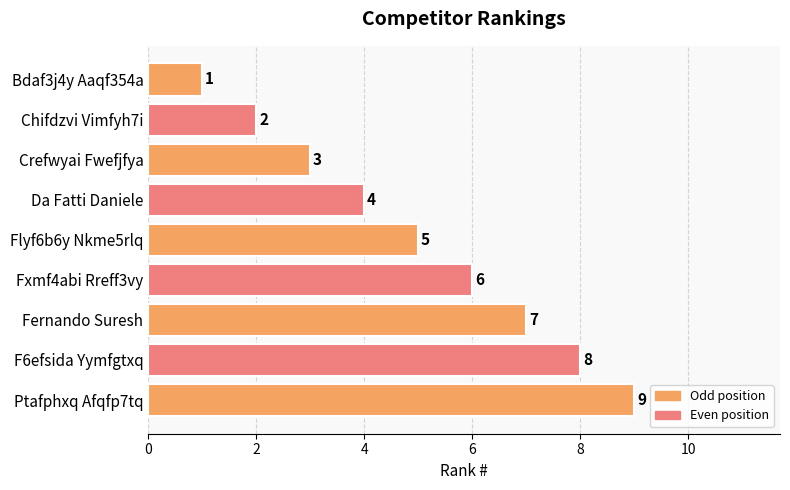

At which label is the value closest to 5?

Flyf6b6y Nkme5rlq